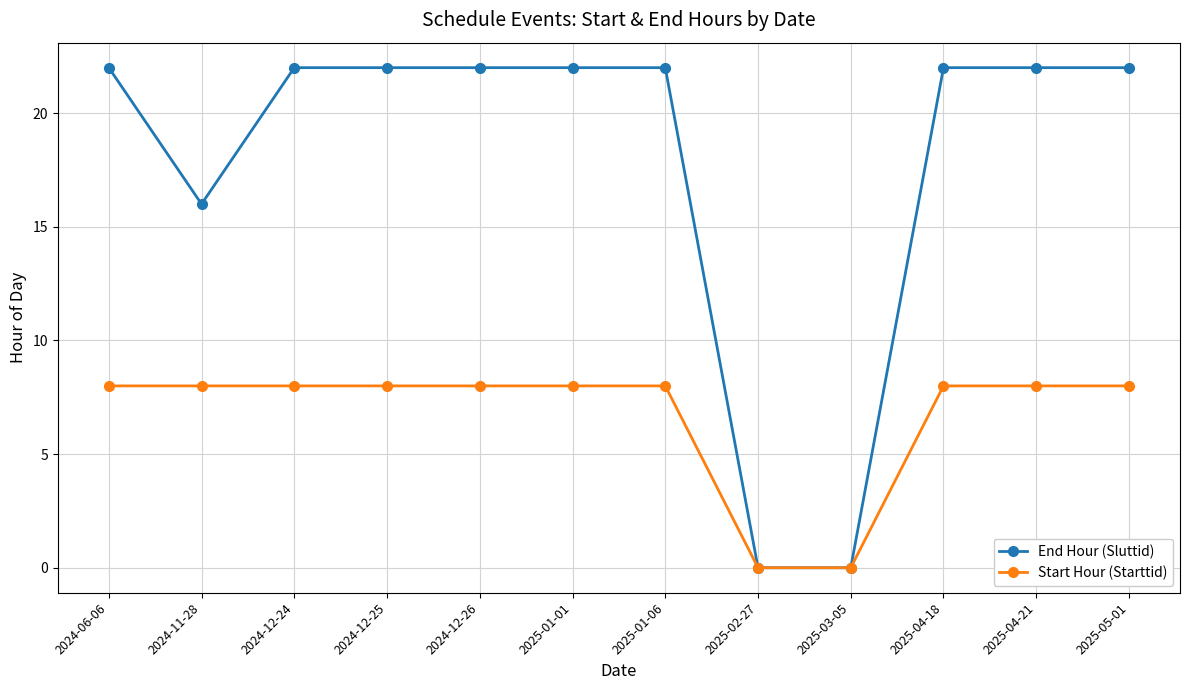

Rank the series by their average value, from lowest to highest.

Start Hour (Starttid), End Hour (Sluttid)